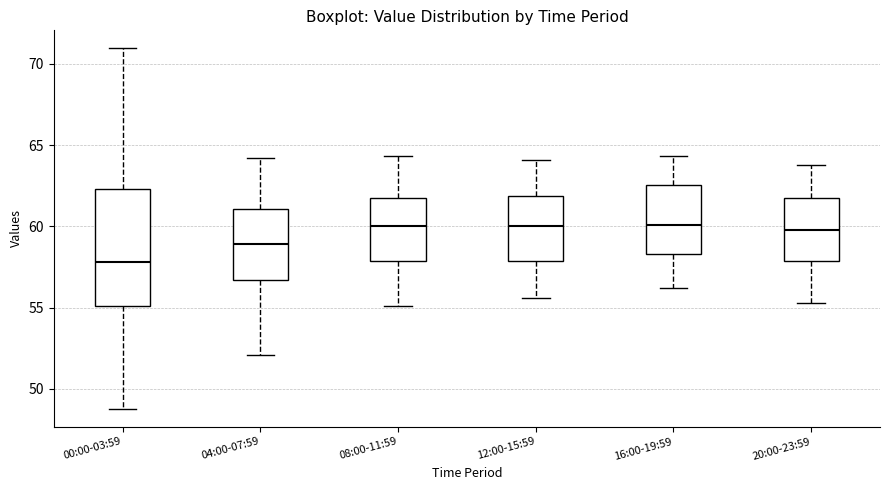

Reading left to right, transcribe this box plot: for each box, give where its median line is, the range the box spans, and where its two whiskers end, as read against the y-axis. The values are not printed on the chart, so give them approximately, as read against the axis.

00:00-03:59: median 58.0, box 55.0 to 62.5, whiskers 49.0 to 71.0
04:00-07:59: median 59.0, box 56.5 to 61.0, whiskers 52.0 to 64.0
08:00-11:59: median 60.0, box 58.0 to 61.5, whiskers 55.0 to 64.5
12:00-15:59: median 60.0, box 58.0 to 62.0, whiskers 55.5 to 64.0
16:00-19:59: median 60.0, box 58.5 to 62.5, whiskers 56.0 to 64.5
20:00-23:59: median 60.0, box 58.0 to 61.5, whiskers 55.5 to 64.0